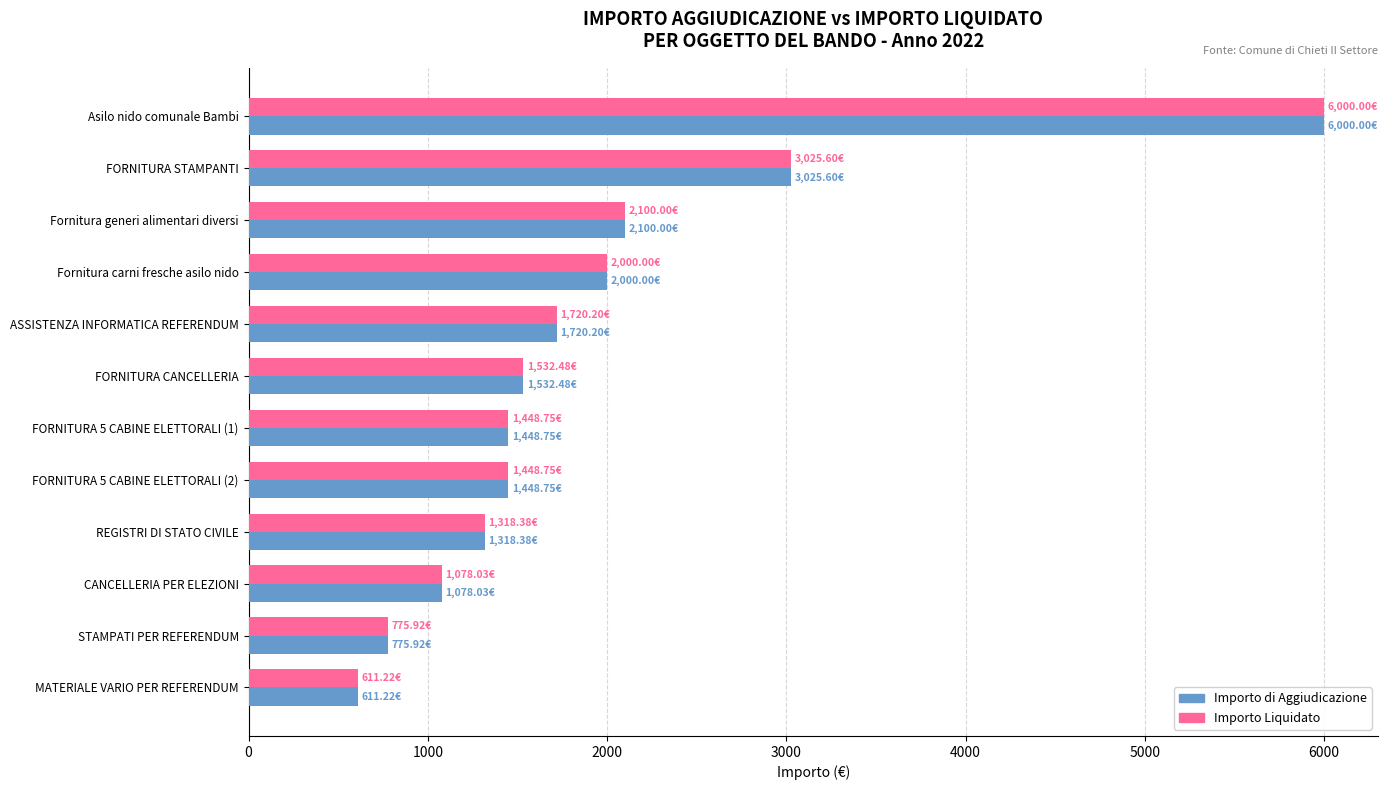

At which label is Importo Liquidato closest to 3305?

FORNITURA STAMPANTI